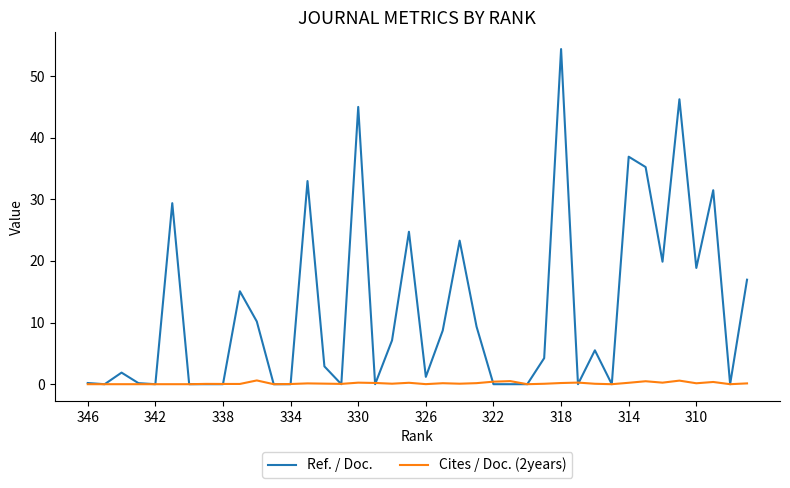

What is the greatest value displayed?

54.4